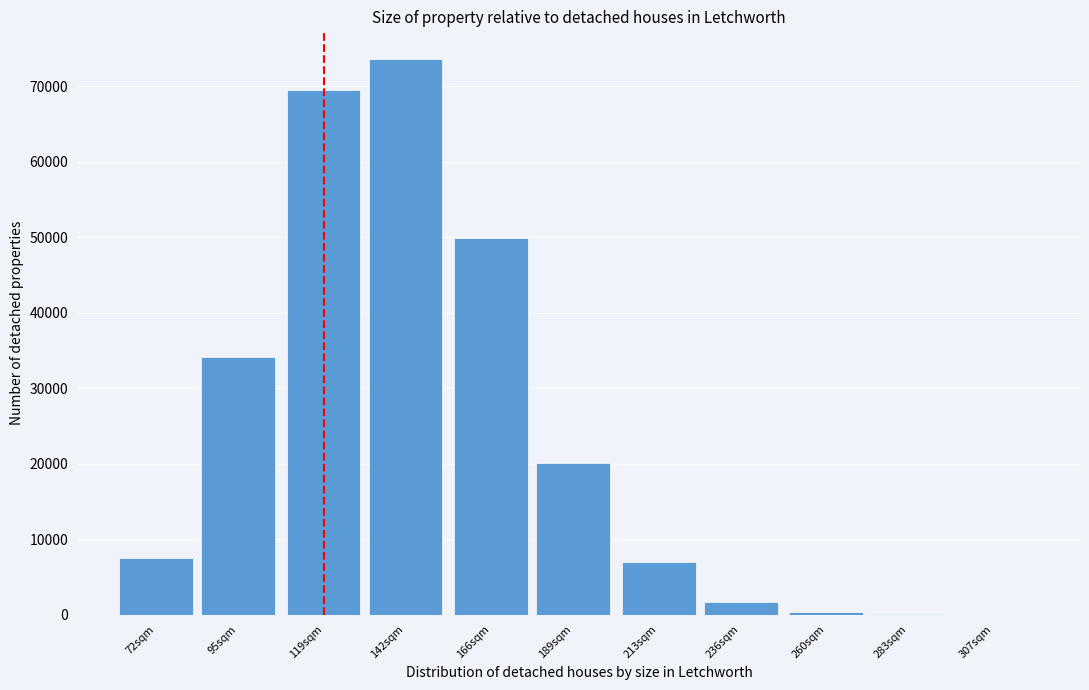

What is the sum of all values?

263643